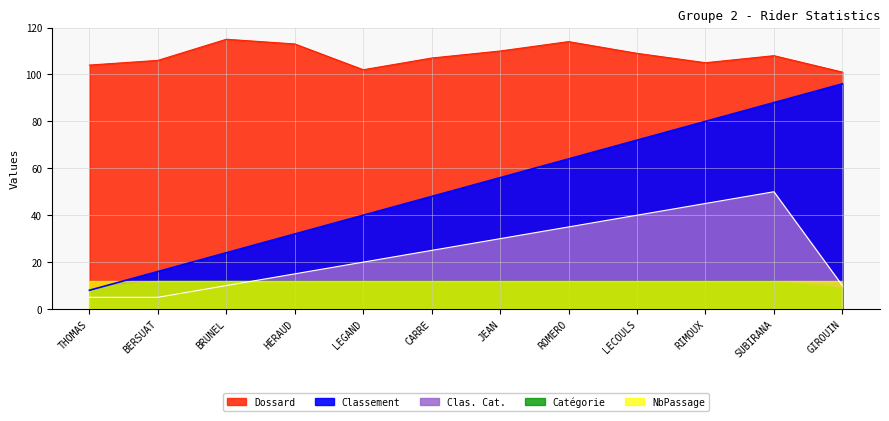

What is the label of the 3rd point from the left?

BRUNEL